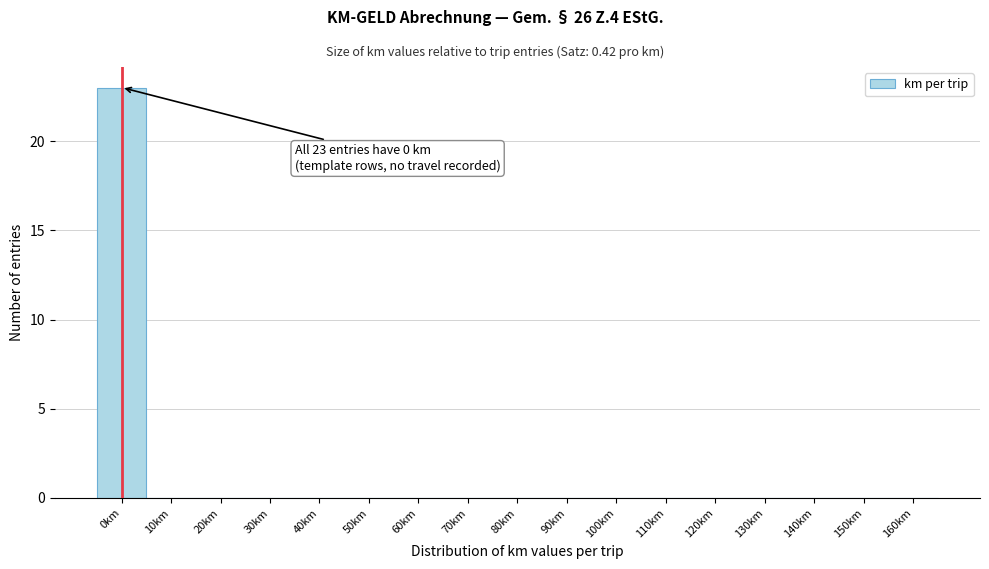

Reading right to left, transcribe all the data shown in this chart.

160km=0	150km=0	140km=0	130km=0	120km=0	110km=0	100km=0	90km=0	80km=0	70km=0	60km=0	50km=0	40km=0	30km=0	20km=0	10km=0	0km=23